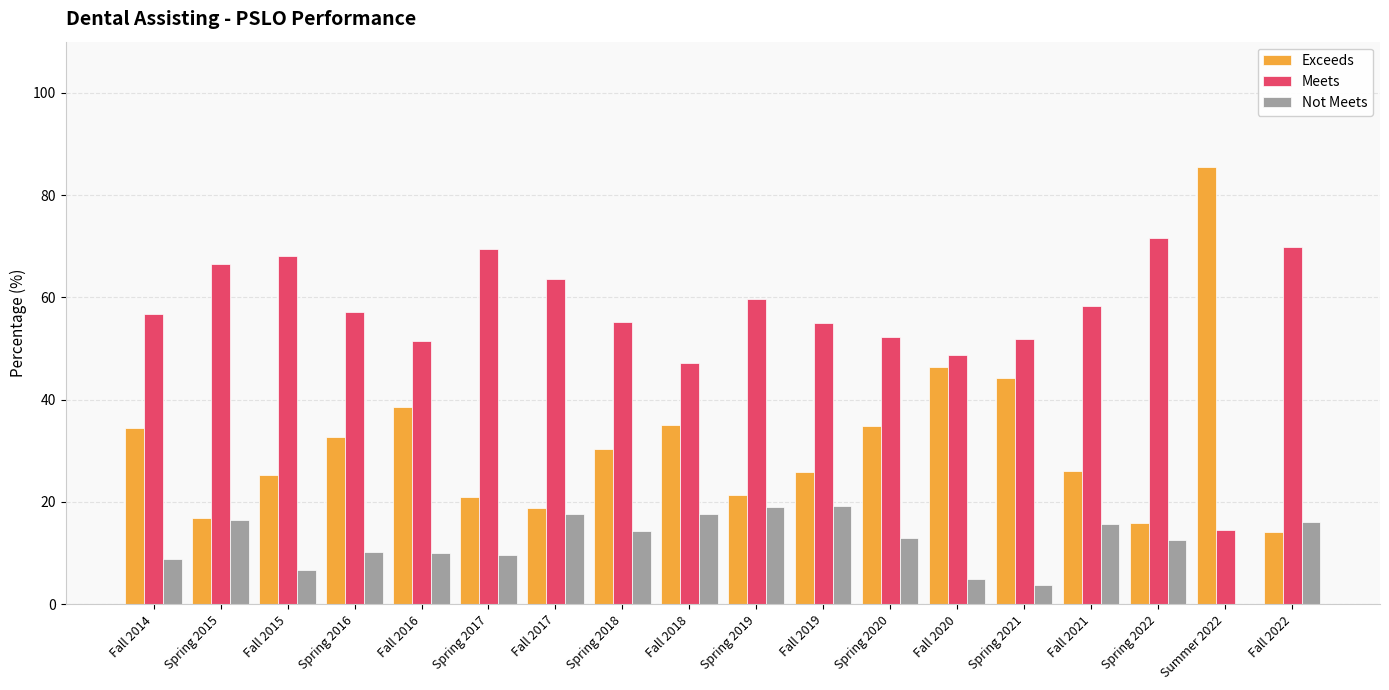

What is the greatest value displayed?

85.5